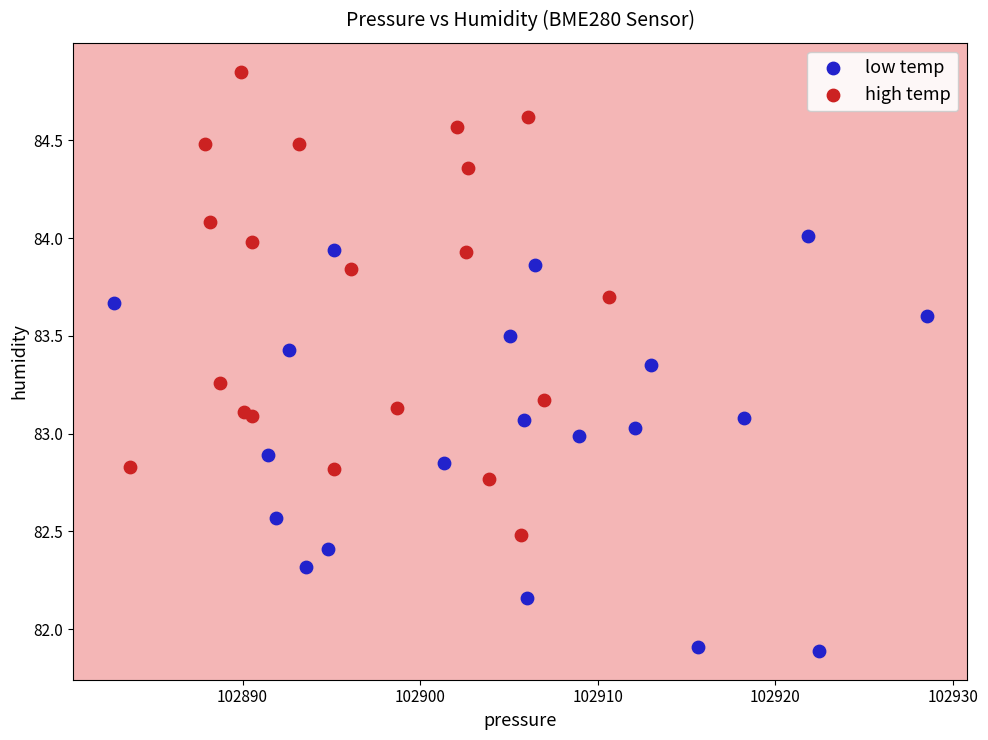

Which series contains the lowest Y value?

low temp